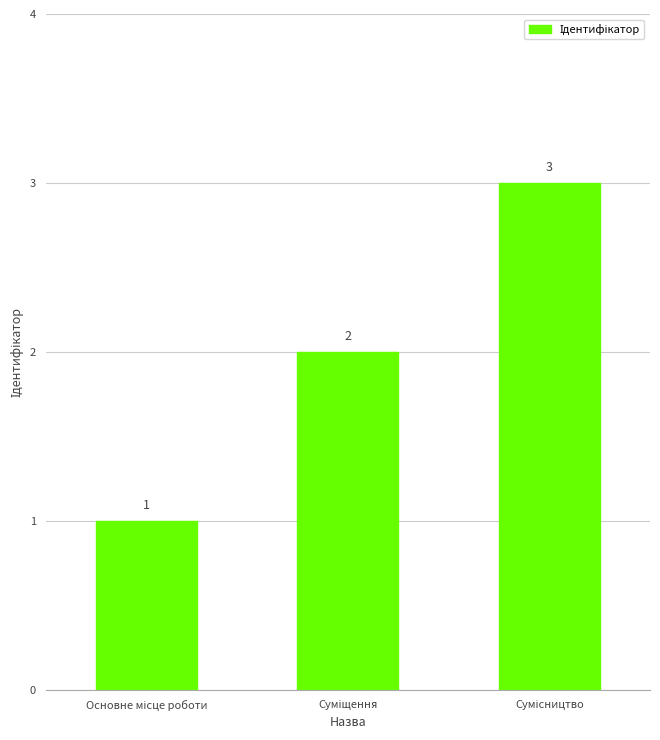

How many values are between 1 and 3?

3